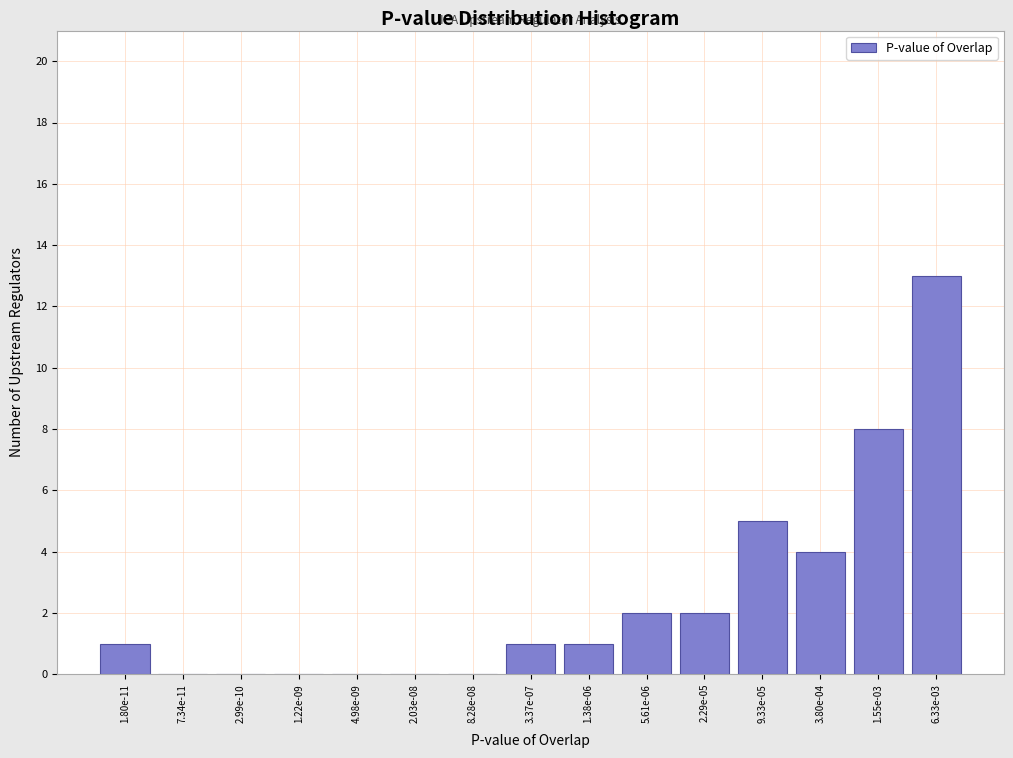

Reading left to right, what are all the values shown in this chart?

1.80e-11=1	7.34e-11=0	2.99e-10=0	1.22e-09=0	4.98e-09=0	2.03e-08=0	8.28e-08=0	3.37e-07=1	1.38e-06=1	5.61e-06=2	2.29e-05=2	9.33e-05=5	3.80e-04=4	1.55e-03=8	6.33e-03=13